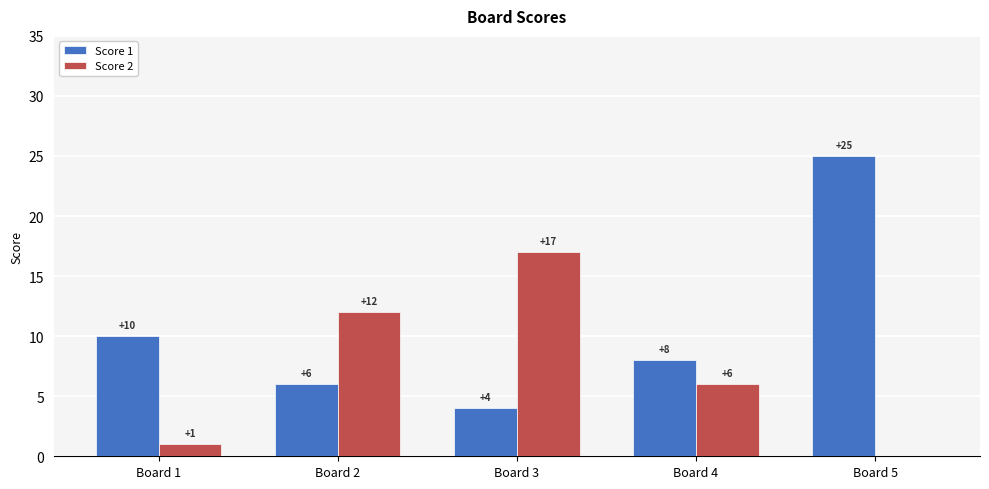

What is the greatest value displayed?

25